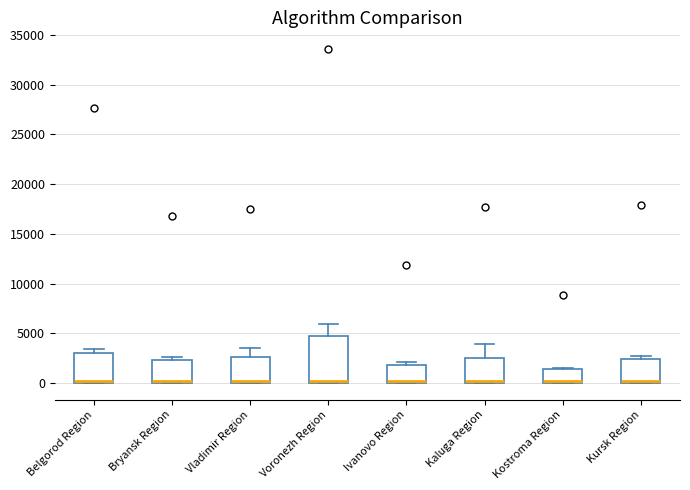

Reading left to right, transcribe this box plot: for each box, give where its median line is, the range the box spans, and where its two whiskers end, as read against the y-axis. The values are not printed on the chart, so give them approximately, as read against the axis.

Belgorod Region: median 0 (just above the box's lower edge), box 0 to 3000, whiskers 0 to 3500
Bryansk Region: median 0 (just above the box's lower edge), box 0 to 2500, whiskers 0 to 2500 (just above the box's upper edge)
Vladimir Region: median 0 (just above the box's lower edge), box 0 to 2500, whiskers 0 to 3500
Voronezh Region: median 0 (just above the box's lower edge), box 0 to 5000, whiskers 0 to 6000
Ivanovo Region: median 0 (just above the box's lower edge), box 0 to 2000, whiskers 0 to 2000 (just above the box's upper edge)
Kaluga Region: median 0 (just above the box's lower edge), box 0 to 2500, whiskers 0 to 4000
Kostroma Region: median 0 (just above the box's lower edge), box 0 to 1500, whiskers 0 to 1500
Kursk Region: median 0 (just above the box's lower edge), box 0 to 2500, whiskers 0 to 3000